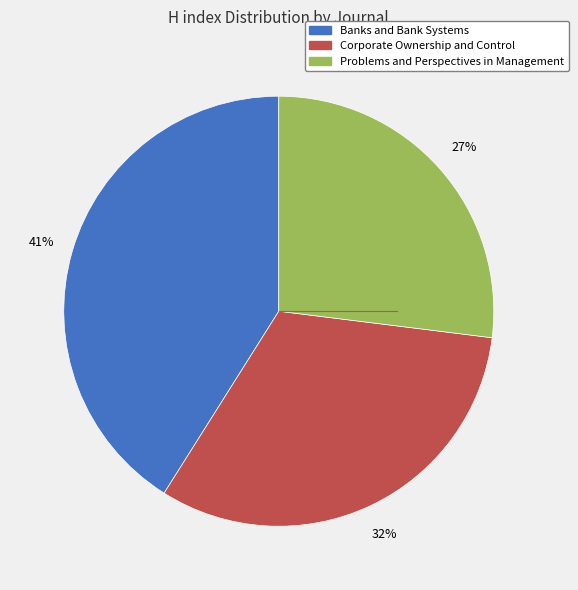

Is there a majority slice in this chart?

No